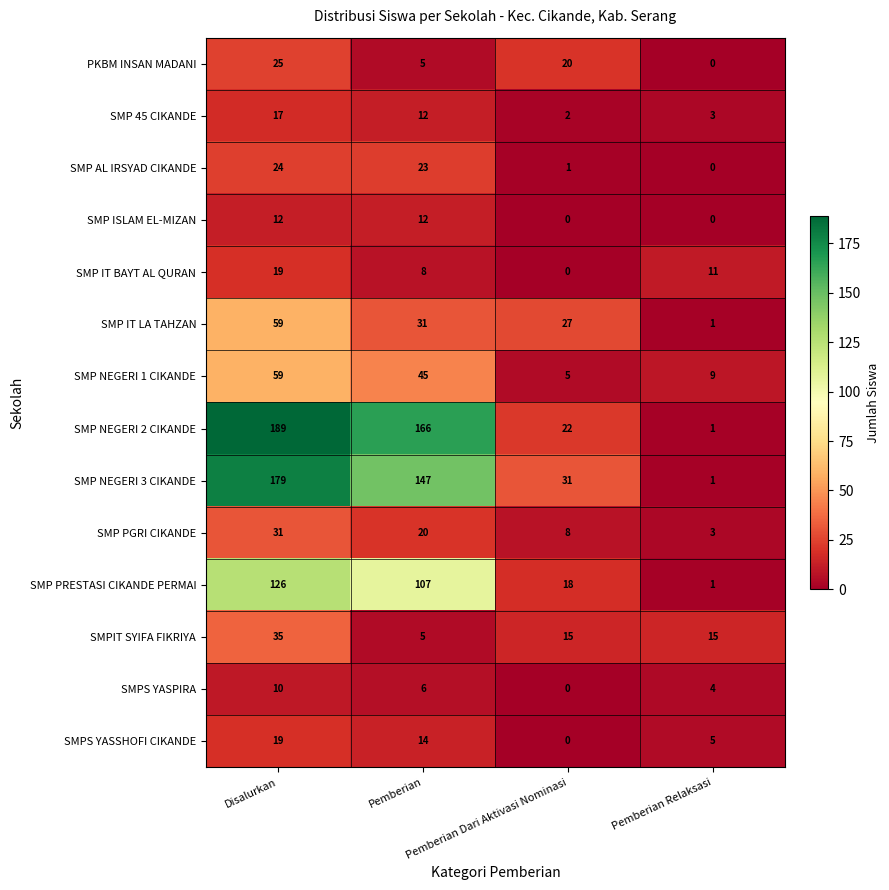

Count the SMP NEGERI 2 CIKANDE values in the range 22 to 189.

3